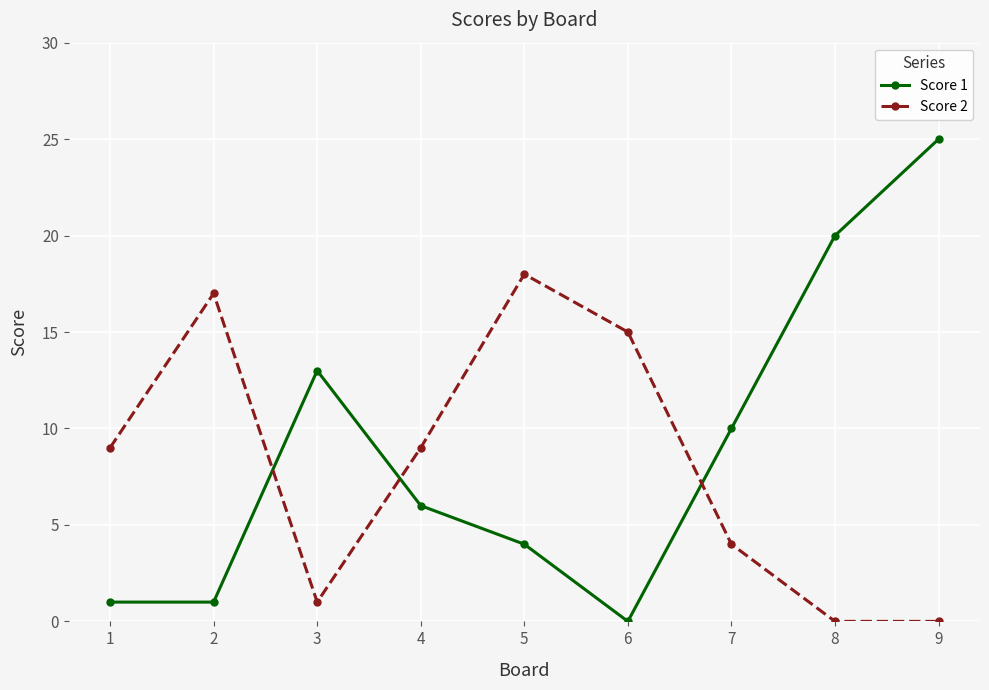

How many interior local peaks does the Score 2 series have?

2